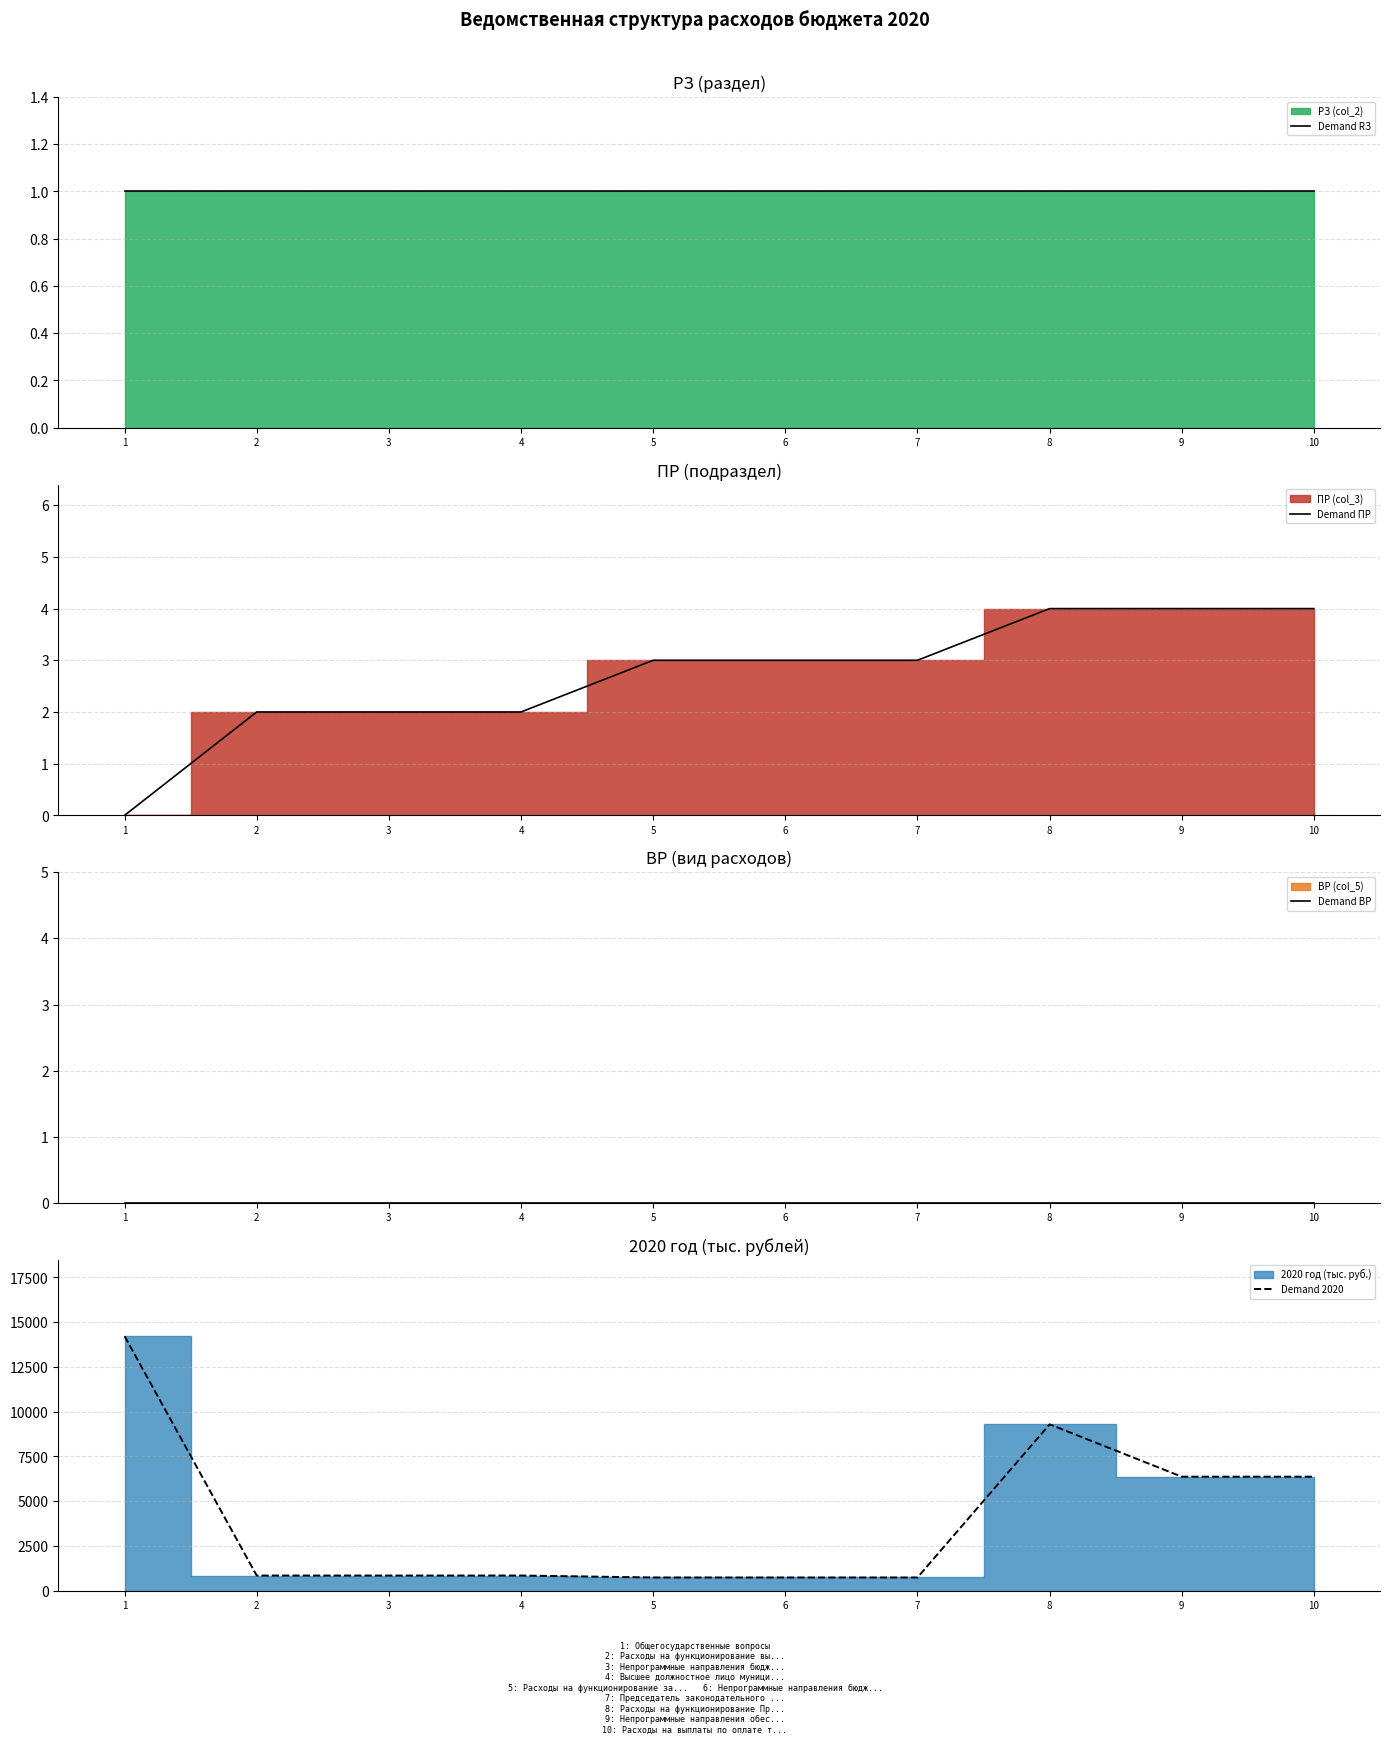

True or false: Demand ВР and Demand ПР cross at least once.

False